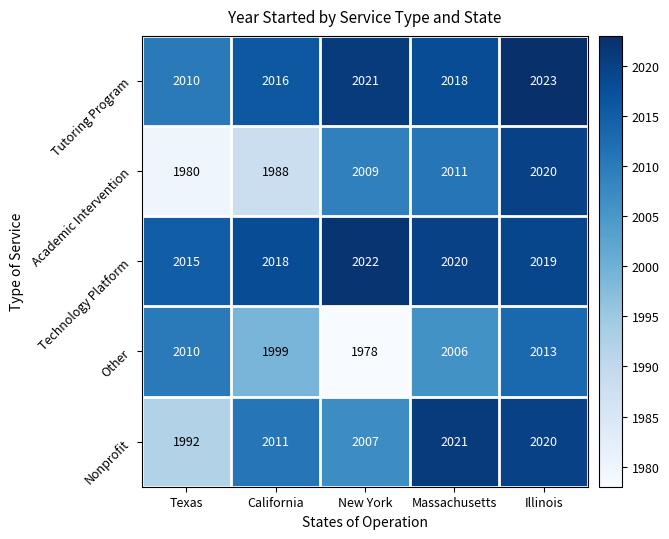

Which series has the widest spread of values?

Academic Intervention